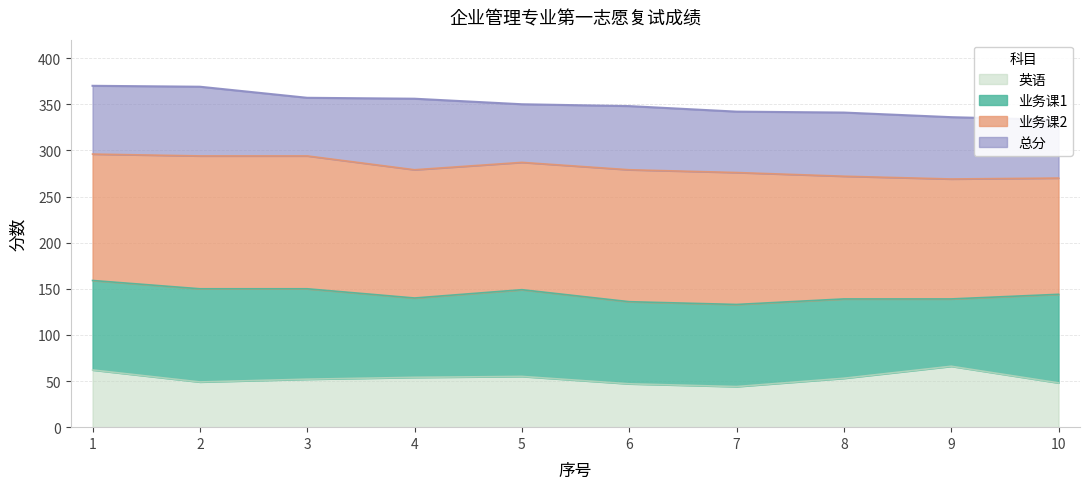

What is the minimum value for 英语?

44